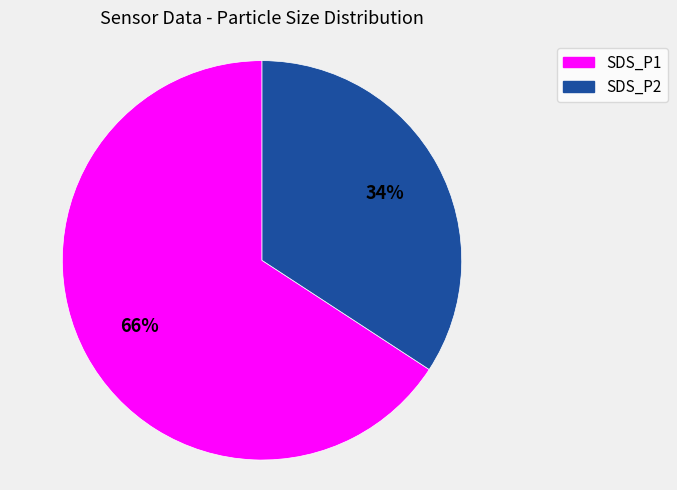

Which slice is the smallest?

SDS_P2